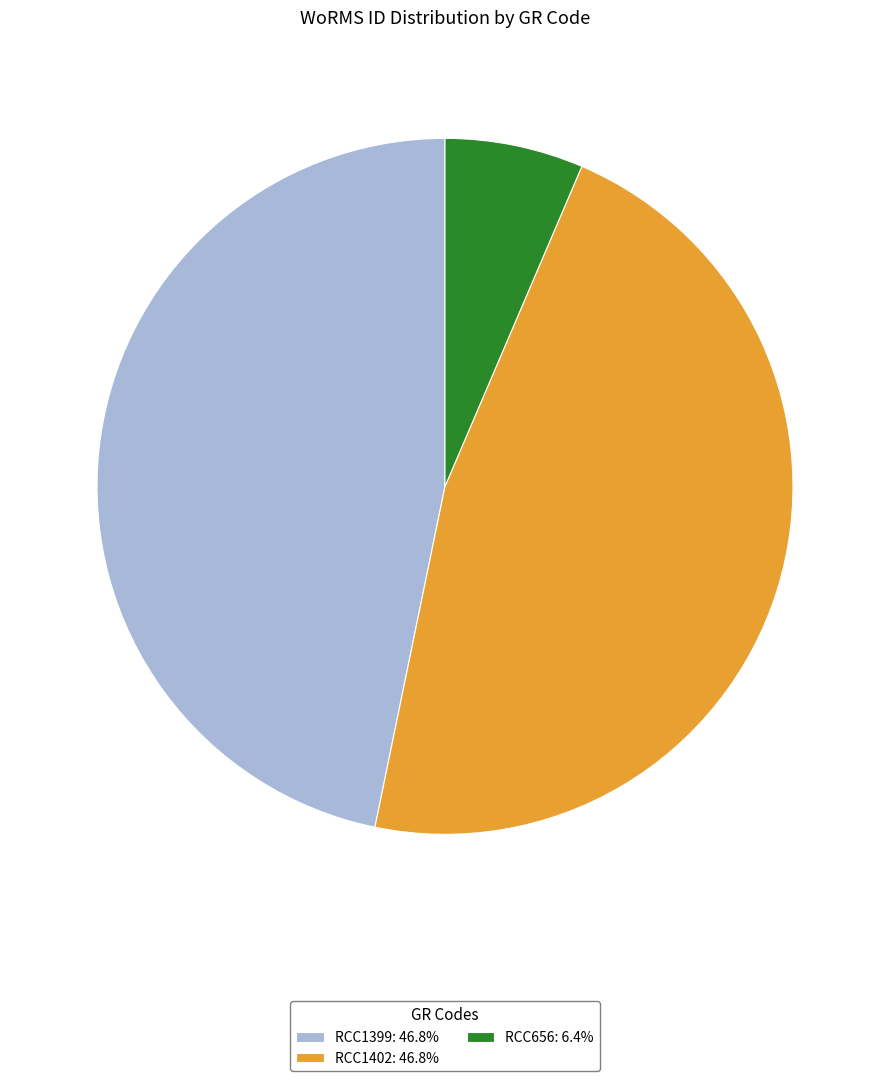

What is the smallest slice in the pie chart?

RCC656